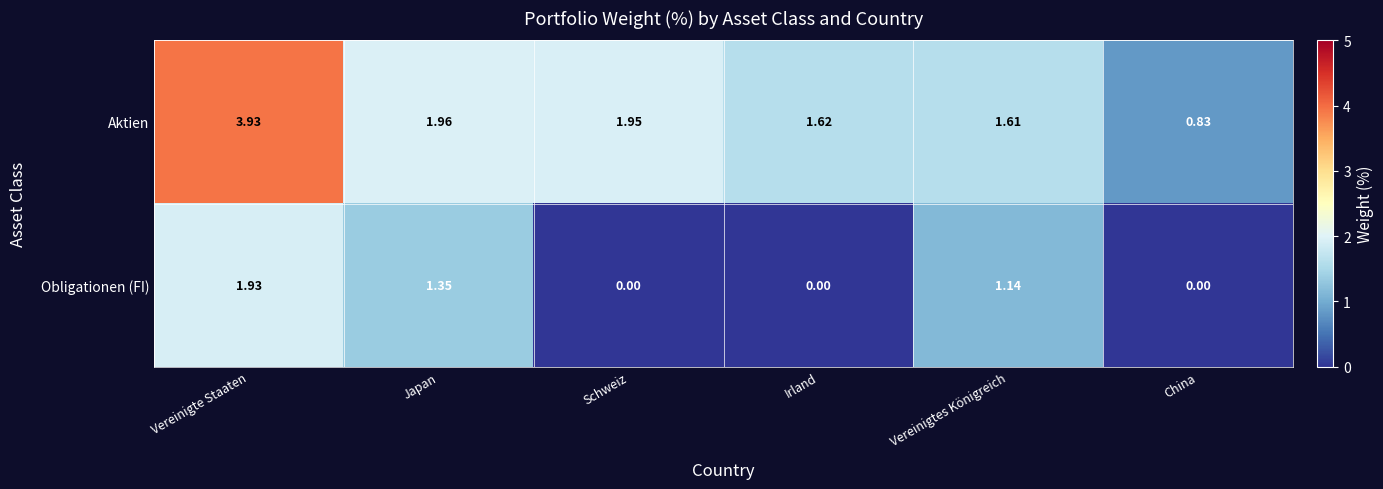

Which category has the highest value in the Aktien series?

Vereinigte Staaten